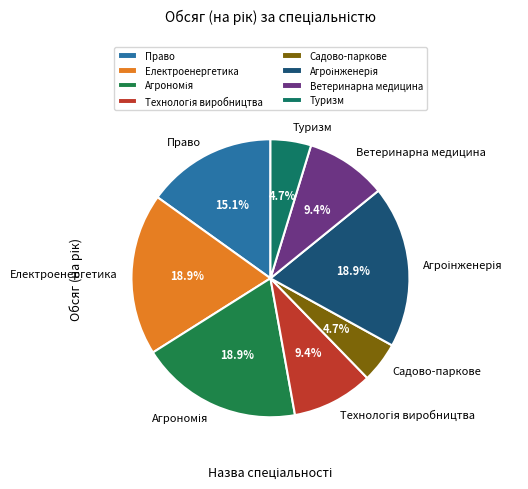

What is the ratio of the value at Ветеринарна медицина to the value at Садово-паркове?

2.0